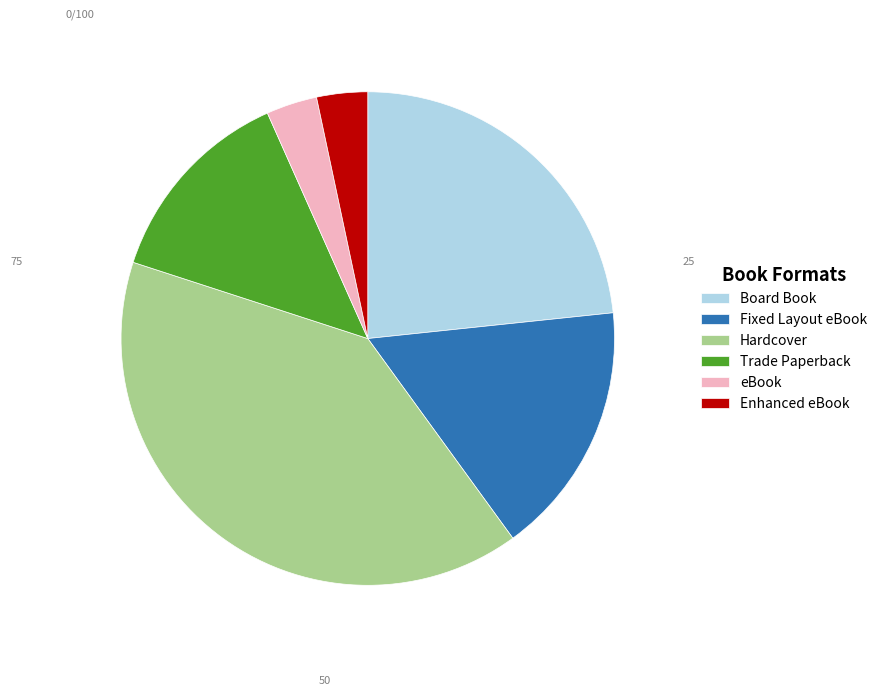

What is the ratio of the value at Trade Paperback to the value at Hardcover?

0.3